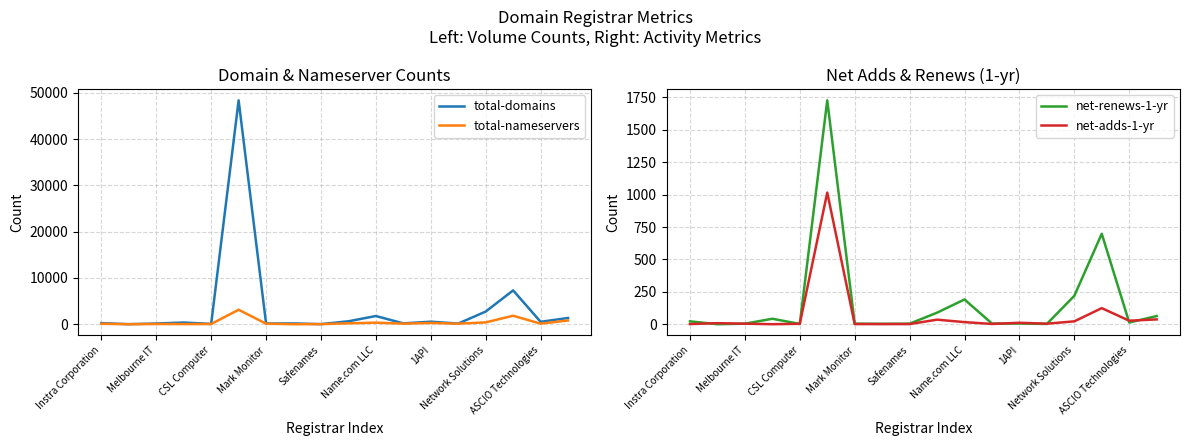

In total-domains, how many points are higher than both neighbors (excluding endpoints)?

6